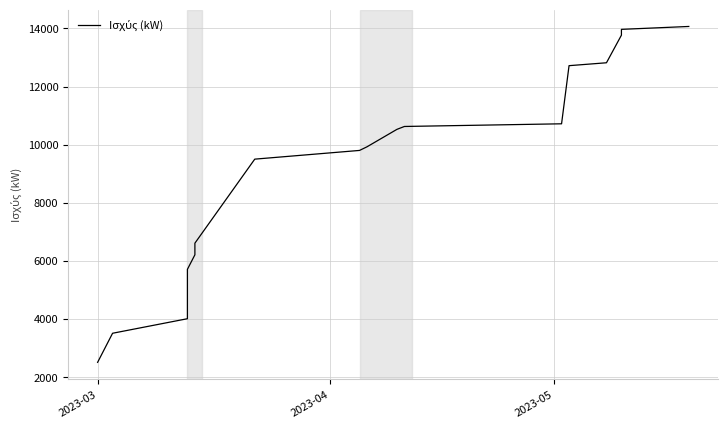

What is the maximum value shown in the chart?

14065.5